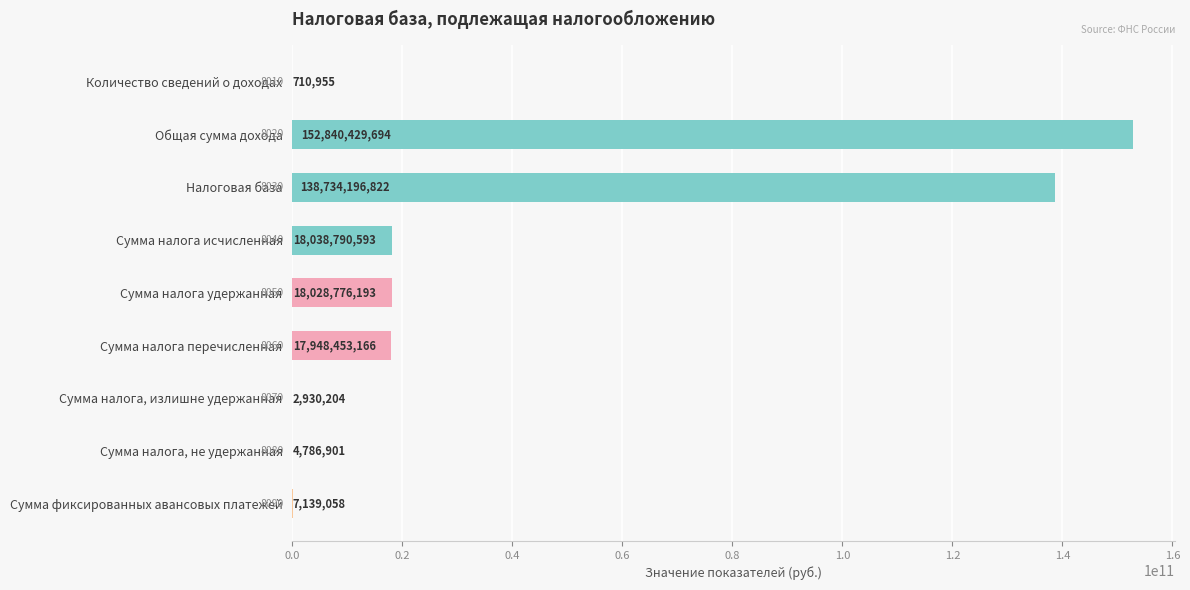

What is the approximate value at Налоговая база, to the nearest 10?

138734196820